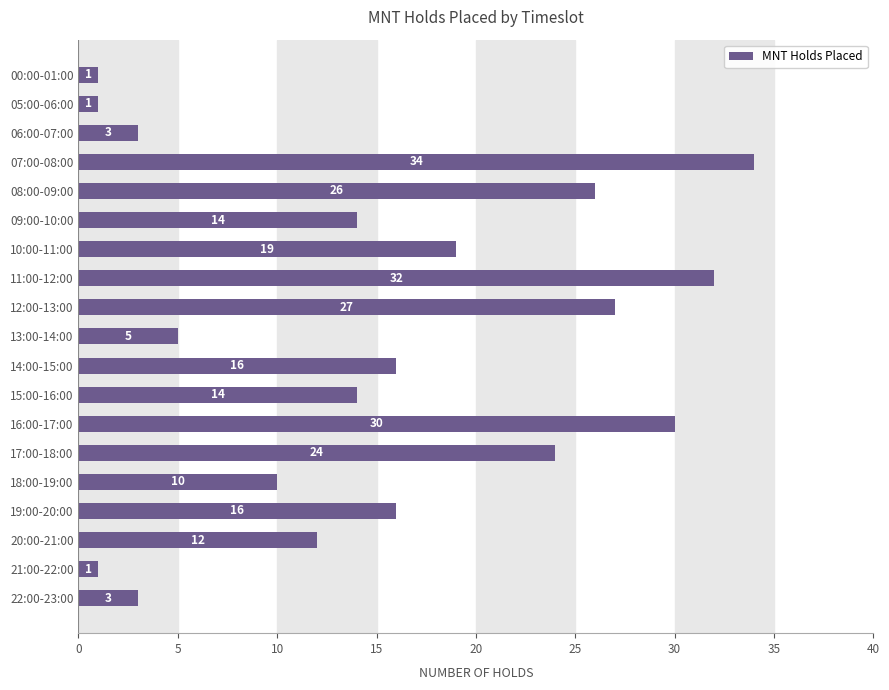

Reading bottom to top, transcribe all the data shown in this chart.

3	1	12	16	10	24	30	14	16	5	27	32	19	14	26	34	3	1	1